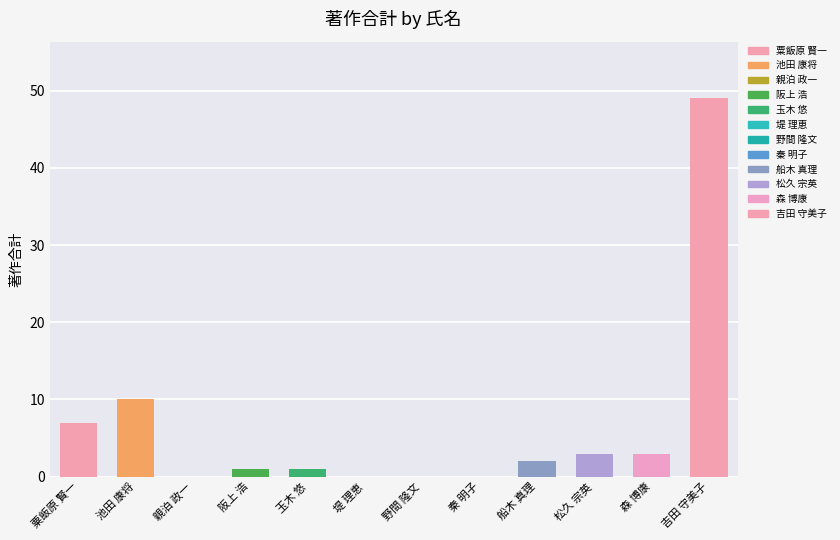

What is the change in value from 親泊 政一 to 玉木 悠?

+1